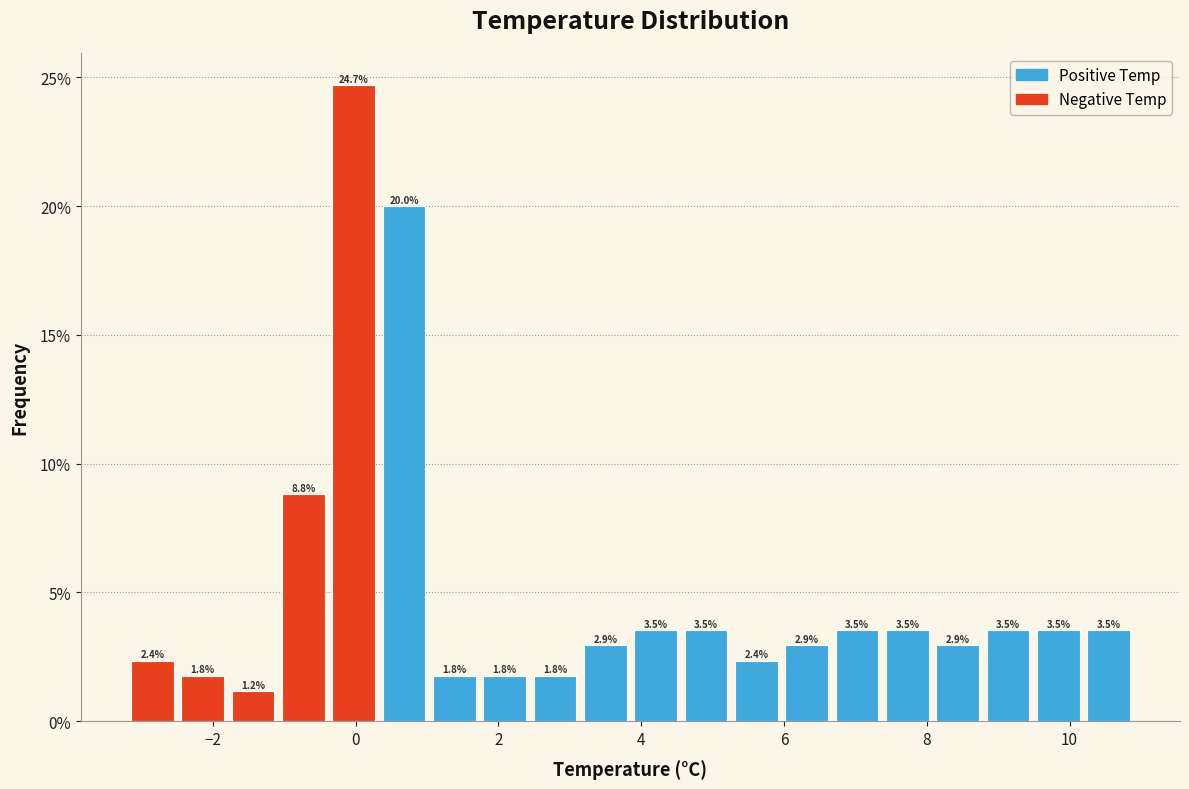

Read against the x-axis, roughly where is the centre of the tallest bar?

0.0